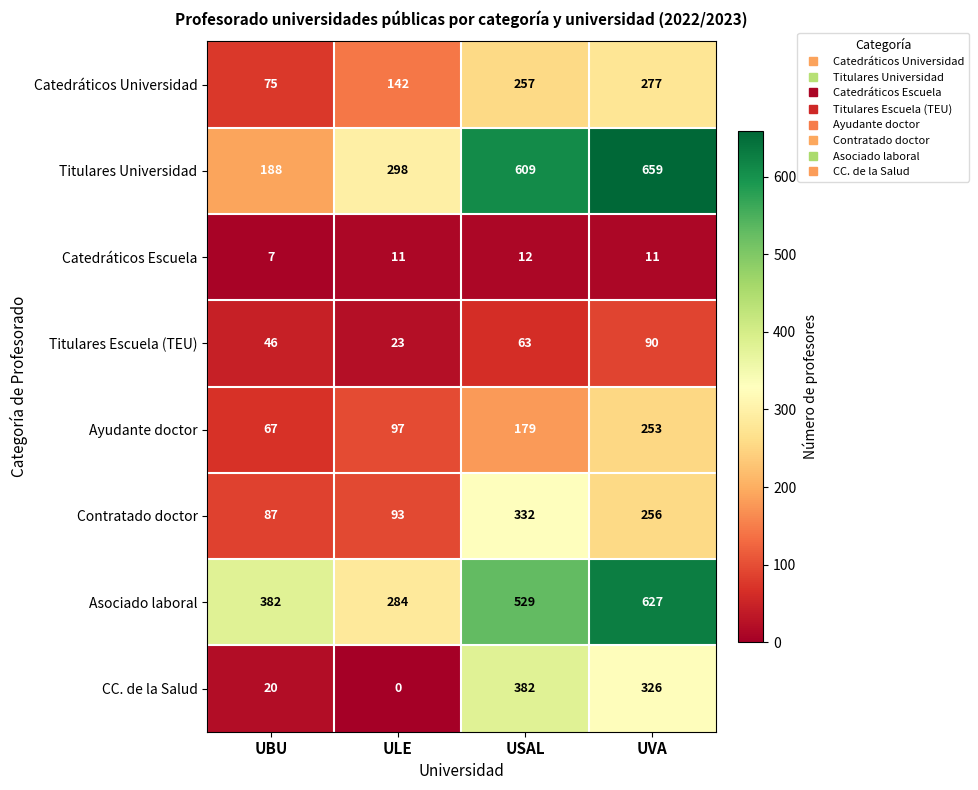

The value of CC. de la Salud at UVA is 326. True or false?

True